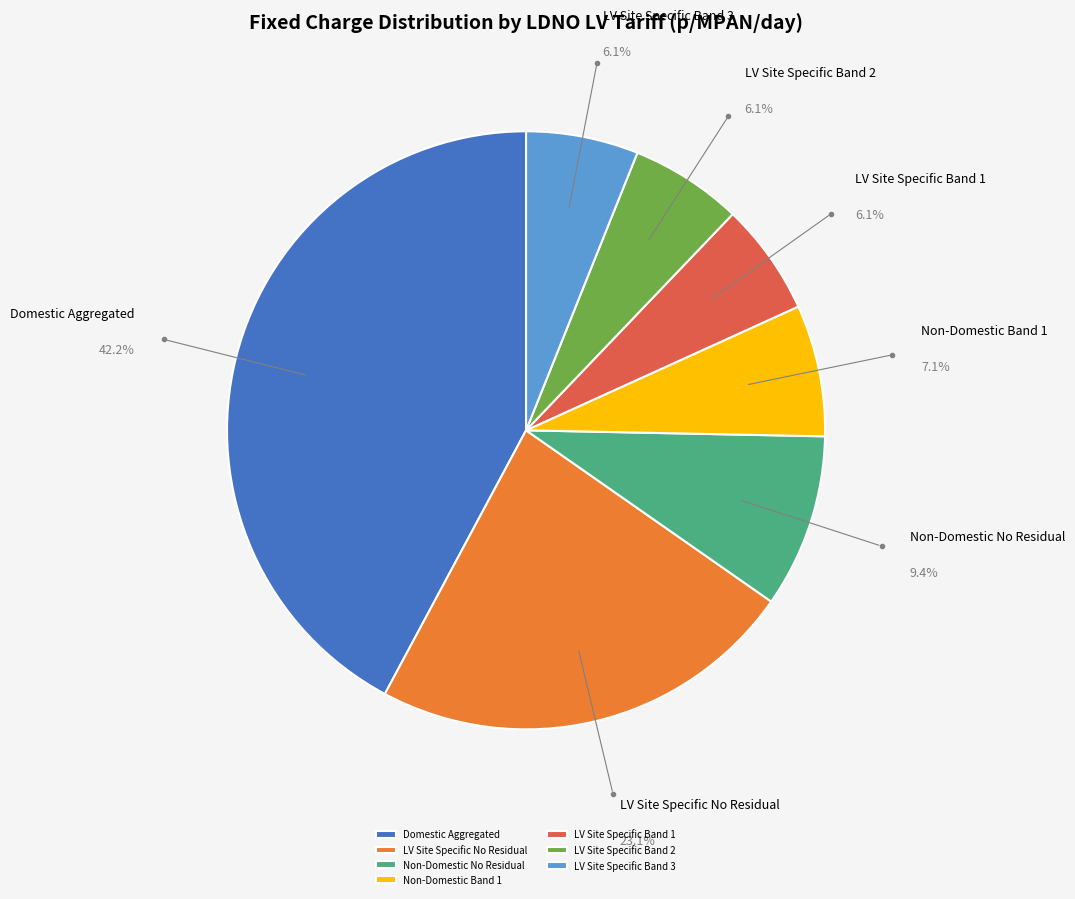

What is the ratio of the value at LV Site Specific Band 1 to the value at LV Site Specific Band 2?

1.0